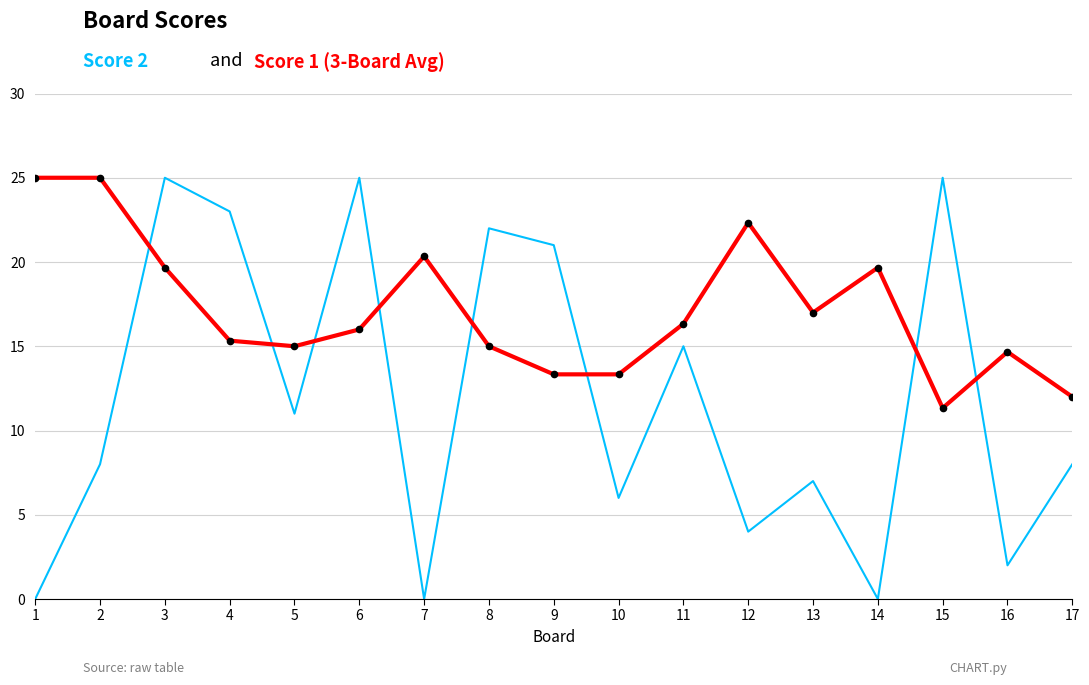

At which category is the sum across all series the highest?

3